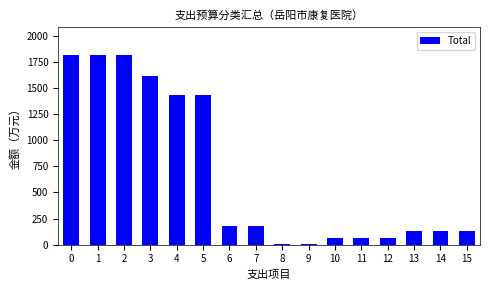

Reading right to left, extract all data points from this chart.

15=132.9	14=132.9	13=132.9	12=62.9	11=62.9	10=62.9	9=4.3	8=4.3	7=177.2	6=177.2	5=1435.9	4=1435.9	3=1617.4	2=1813.2	1=1813.2	0=1813.2